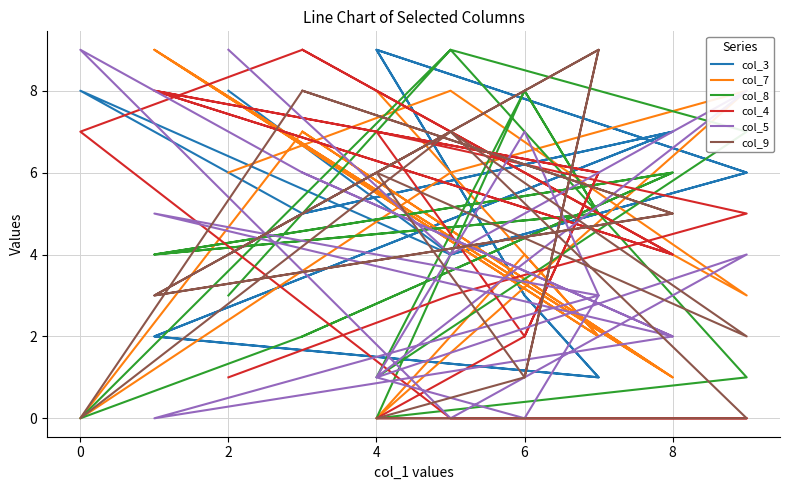

Between which two adjacent categories do col_9 and col_5 first intersect?

6 and 4